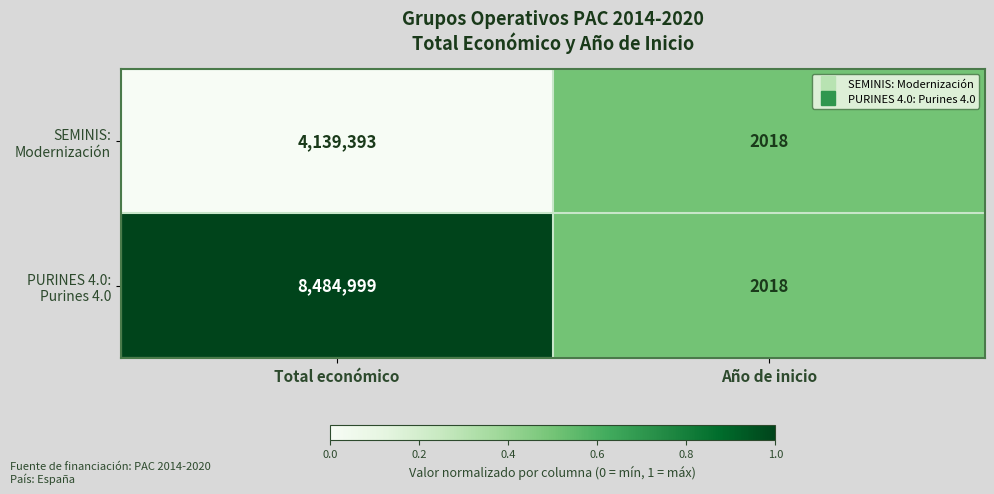

At which category does the chart reach its minimum across all series?

Año de inicio